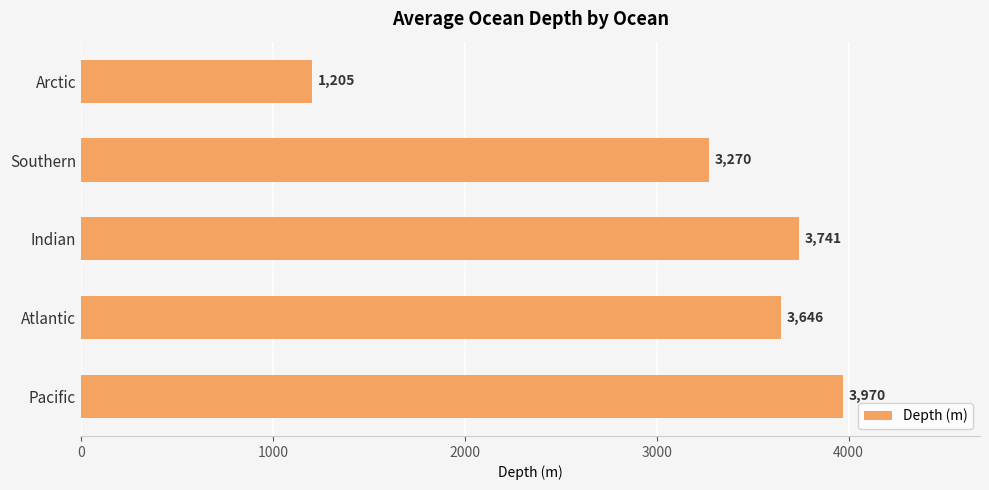

Which label corresponds to the smallest value in the chart?

Arctic